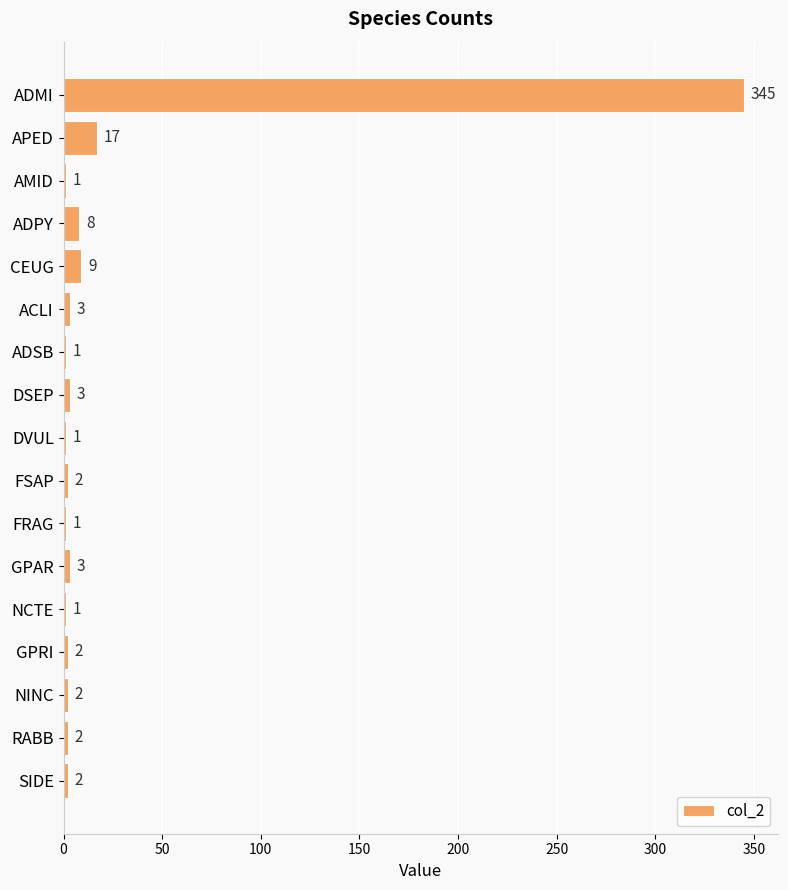

Does the chart contain stacked bars?

No